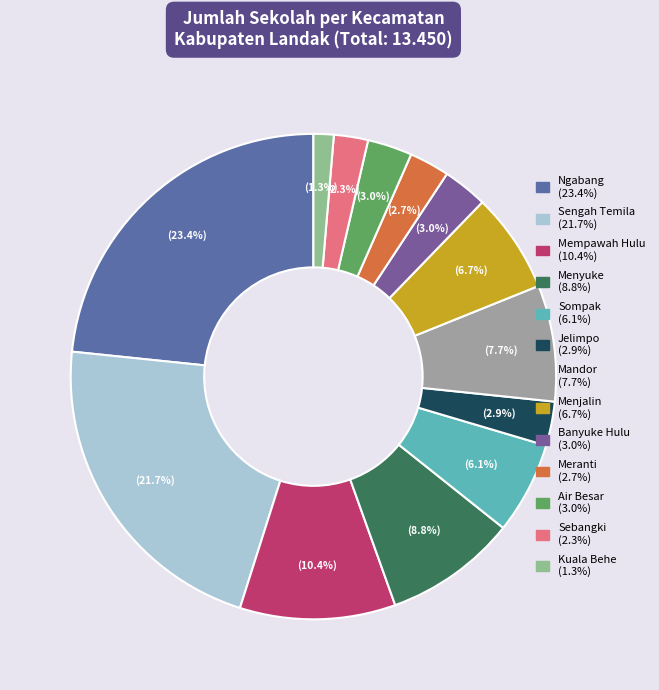

How many slices are in this pie chart?

13